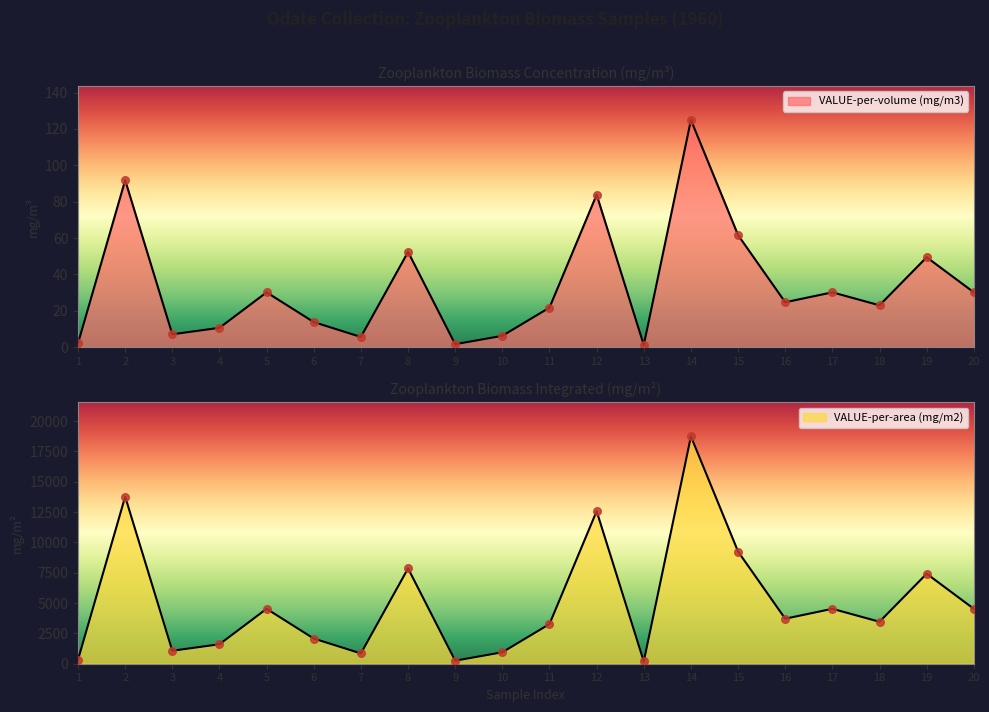

Is the value of VALUE-per-volume (mg/m3) at 6 greater than the value of VALUE-per-area (mg/m2) at 18?

No